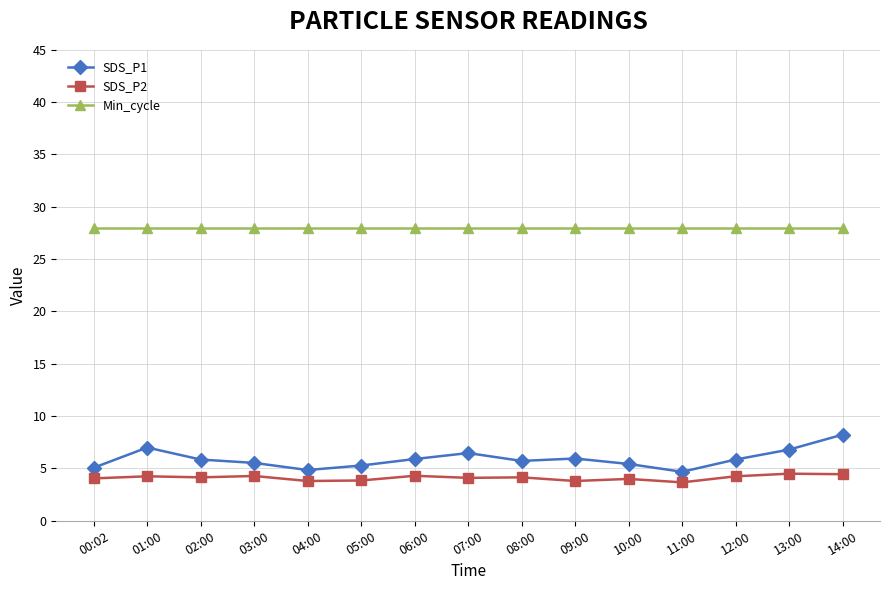

At 06:00, list the series in order from smallest to largest.

SDS_P2, SDS_P1, Min_cycle